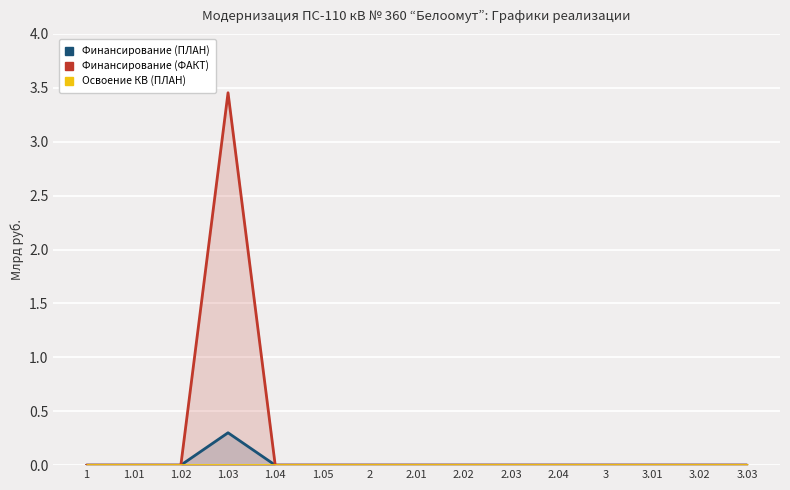

How many lines are shown in the chart?

3